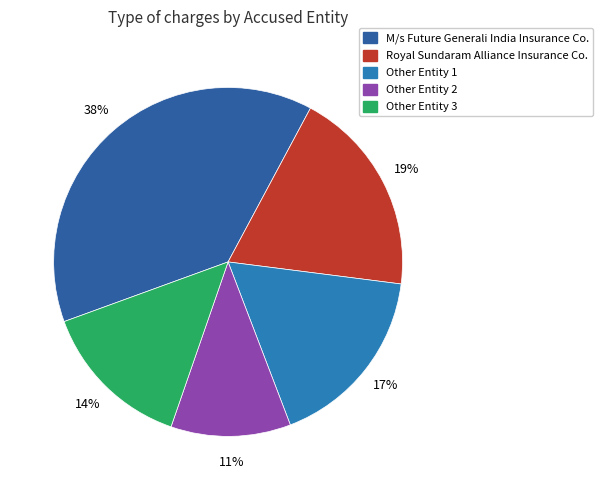

Count the number of slices in the pie.

5